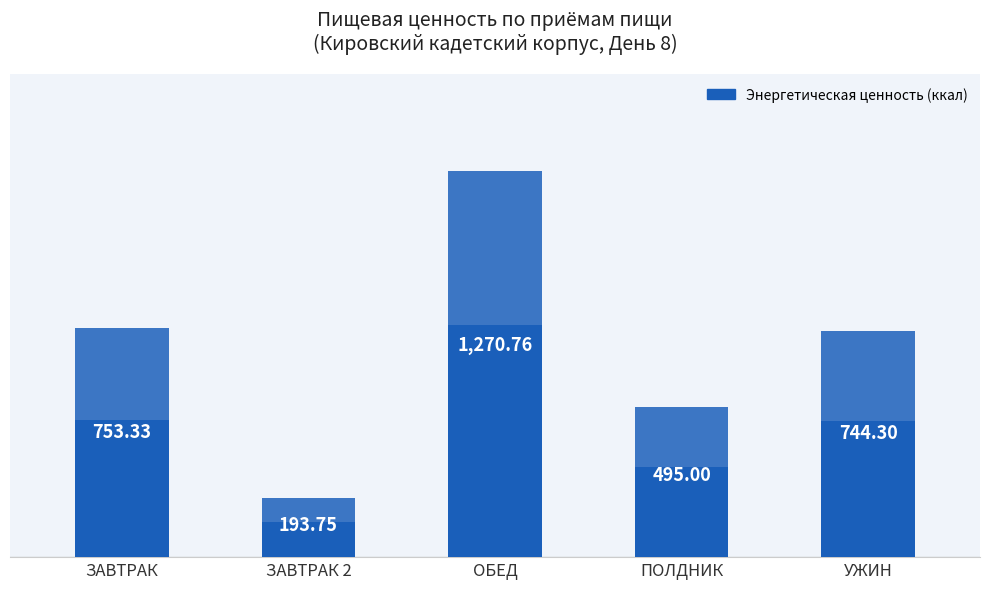

Rank the categories by value from lowest to highest.

ЗАВТРАК 2, ПОЛДНИК, УЖИН, ЗАВТРАК, ОБЕД